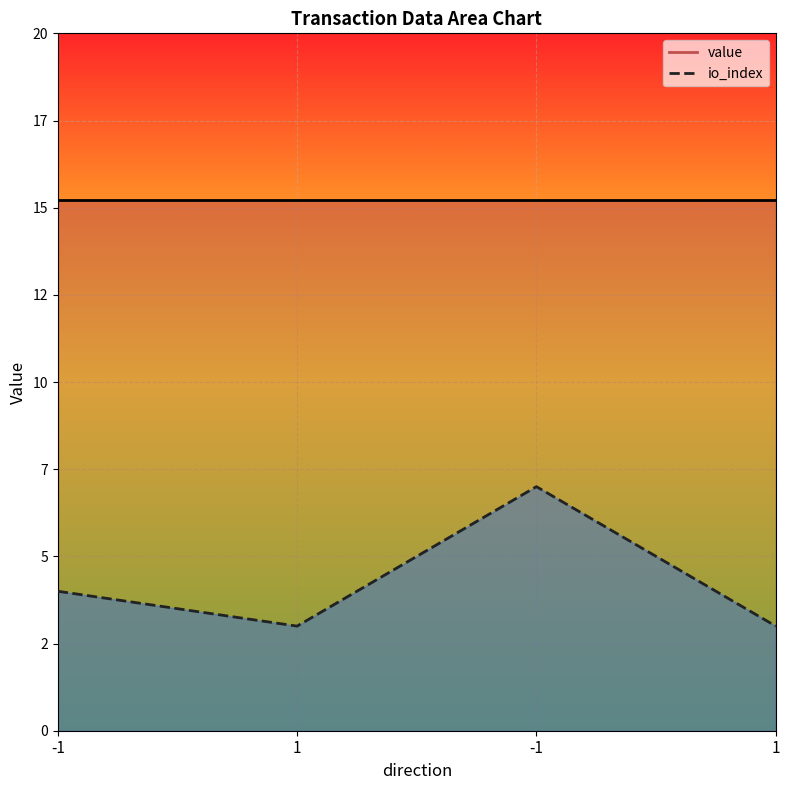

At which category is the sum across all series the highest?

-1